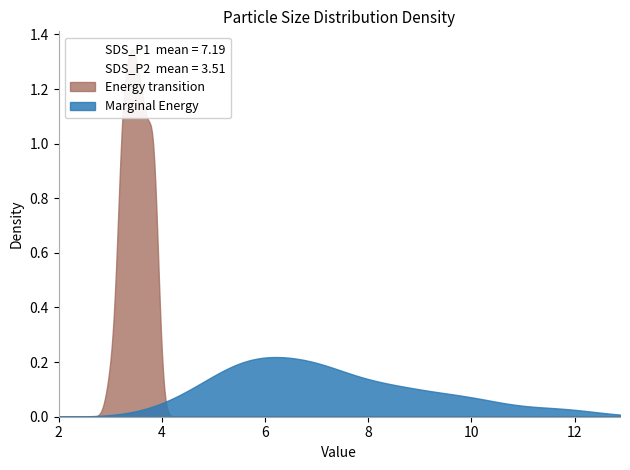

Does the chart display data point markers on the line(s)?

No